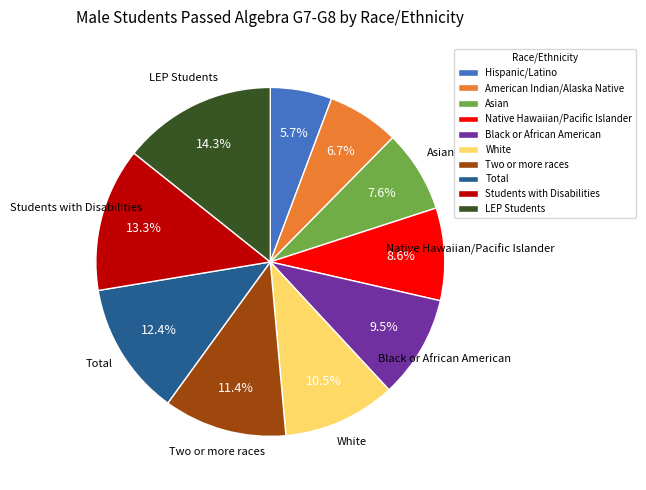

Which has a higher value, Asian or Black or African American?

Black or African American